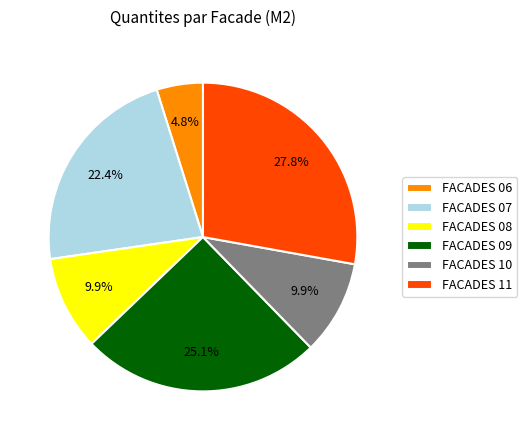

What percentage is the FACADES 09 slice, to the nearest percent?

25%